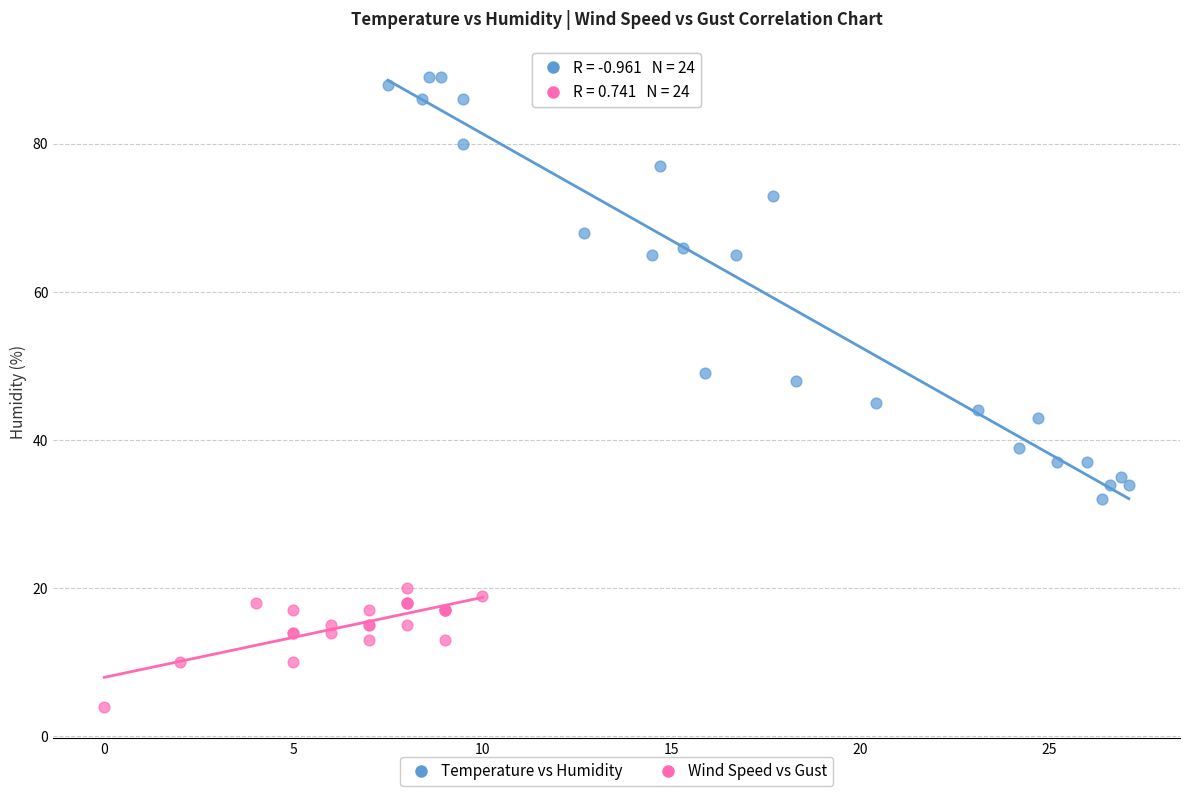

Which series has the widest spread of Y values?

Temperature vs Humidity